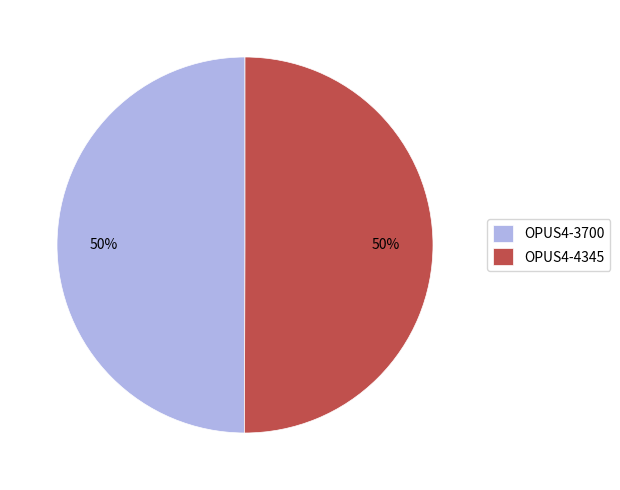

To the nearest percent, what percentage of the pie is OPUS4-4345?

50%